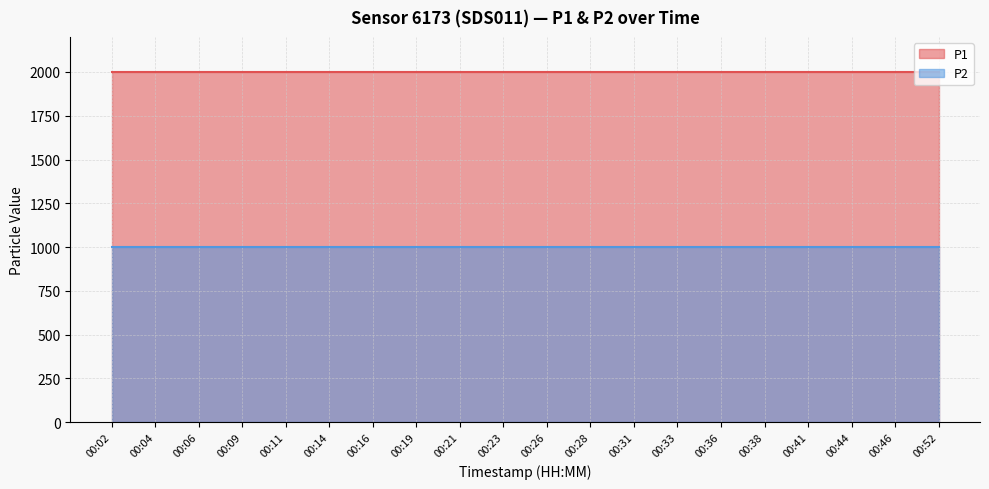

Reading right to left, transcribe all the data shown in this chart.

P1: 00:52=1999.9	00:46=1999.9	00:44=1999.9	00:41=1999.9	00:38=1999.9	00:36=1999.9	00:33=1999.9	00:31=1999.9	00:28=1999.9	00:26=1999.9	00:23=1999.9	00:21=1999.9	00:19=1999.9	00:16=1999.9	00:14=1999.9	00:11=1999.9	00:09=1999.9	00:06=1999.9	00:04=1999.9	00:02=1999.9
P2: 00:52=999.9	00:46=999.9	00:44=999.9	00:41=999.9	00:38=999.9	00:36=999.9	00:33=999.9	00:31=999.9	00:28=999.9	00:26=999.9	00:23=999.9	00:21=999.9	00:19=999.9	00:16=999.9	00:14=999.9	00:11=999.9	00:09=999.9	00:06=999.9	00:04=999.9	00:02=999.9